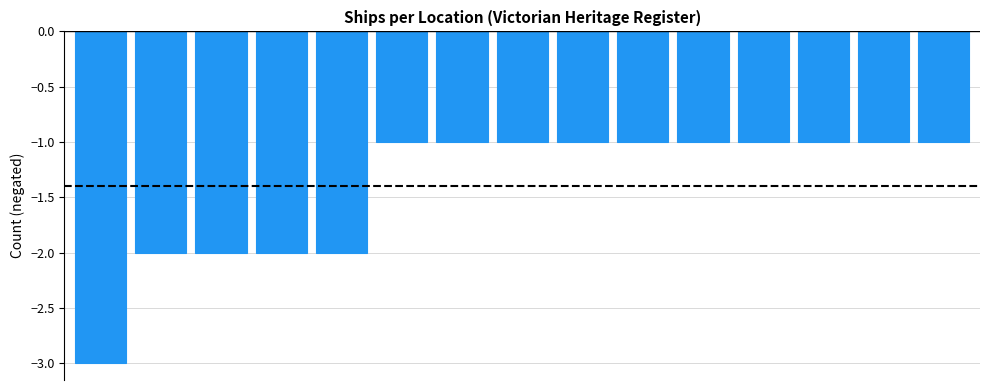

What is the sum of all values?

-21